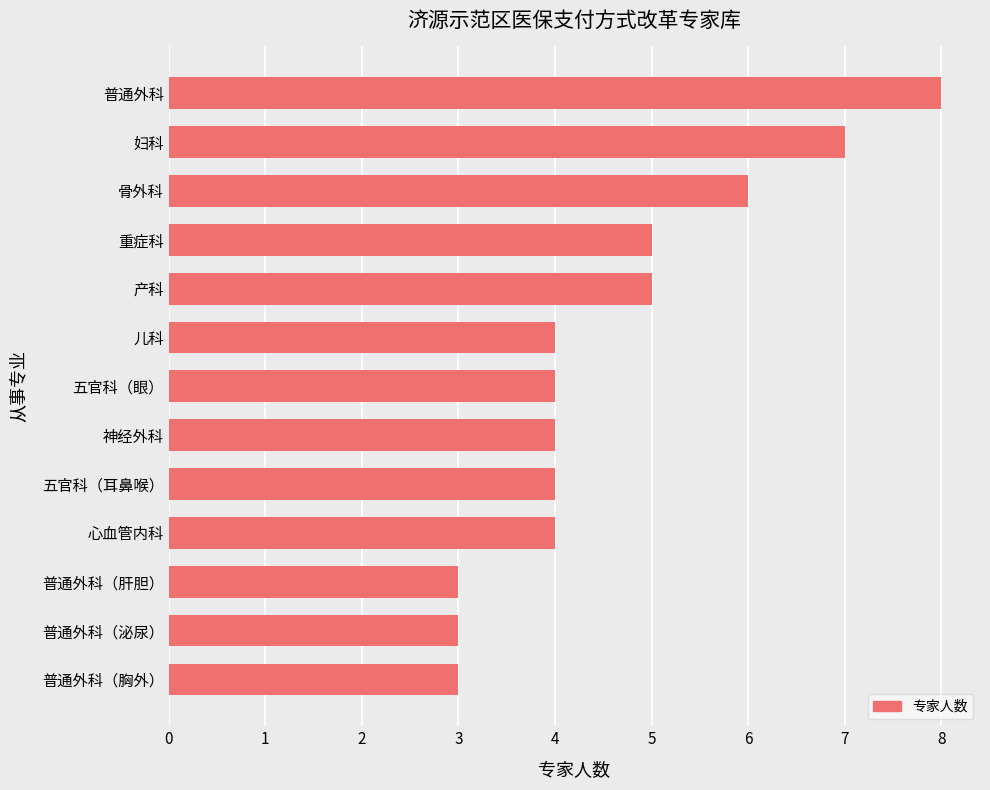

What is the sum of all values?

60